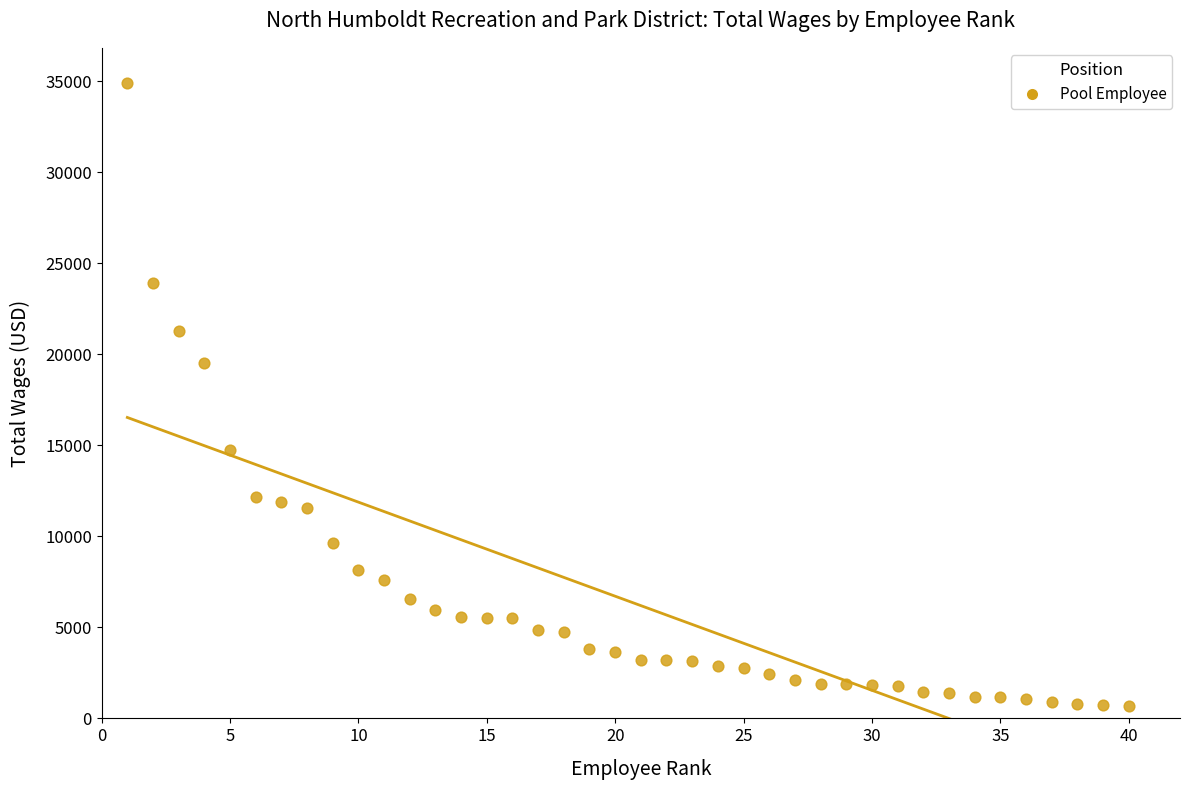

What is the range of Y values (max minus min)?

34220